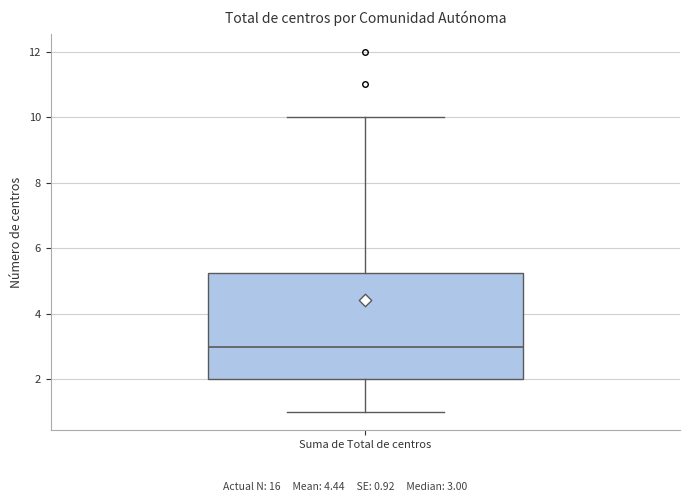

Transcribe this box plot: give where the median line is, the range the box spans, and where the two whiskers end, as read against the y-axis. The values are not printed on the chart, so give them approximately, as read against the axis.

median 3.0, box 2.0 to 5.2, whiskers 1.0 to 10.0